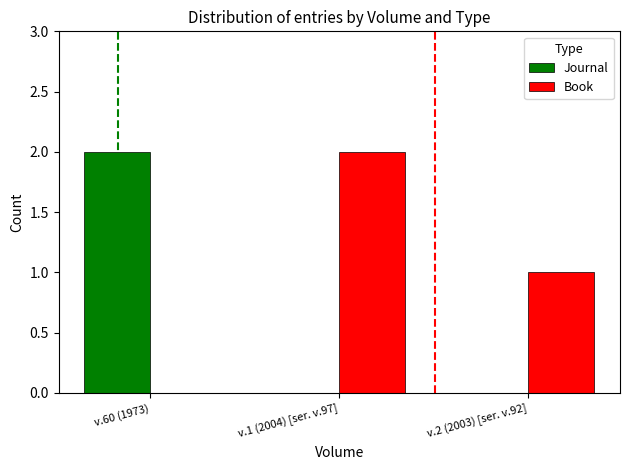

Which series changed the most between v.1 (2004) [ser. v.97] and v.2 (2003) [ser. v.92]?

Book